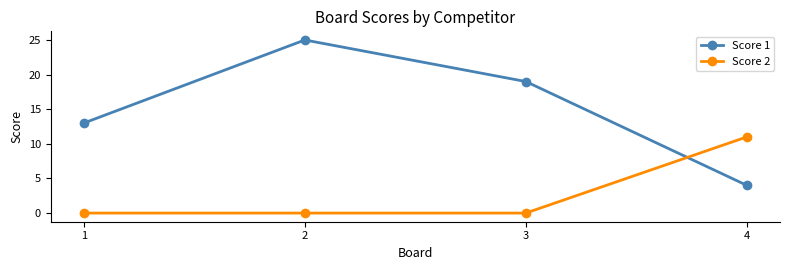

At which label does Score 2 reach its peak?

4